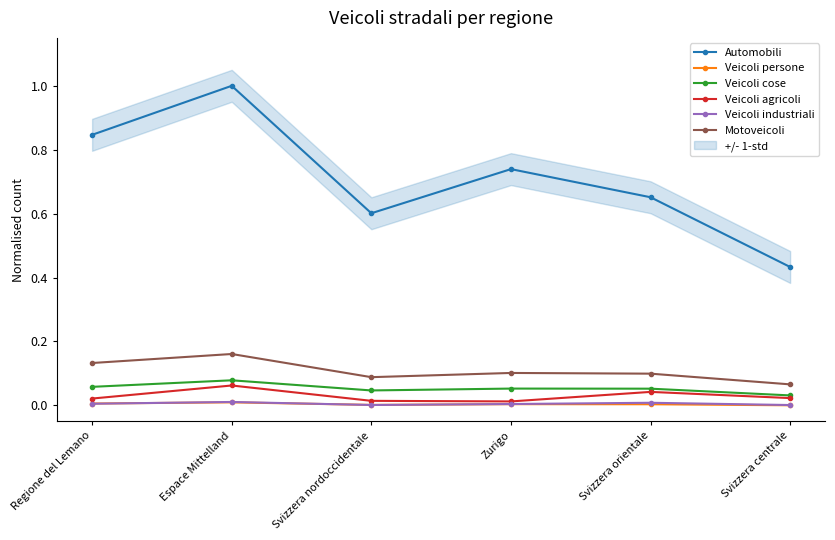

What is the difference between the Motoveicoli values at Espace Mittelland and Svizzera nordoccidentale?

0.1